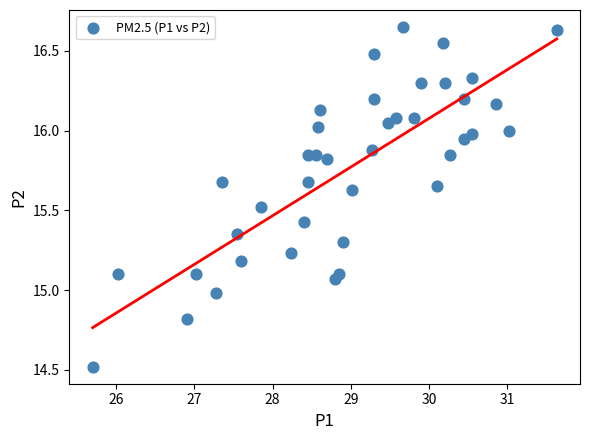

What is the range of X values (max minus min)?

5.9